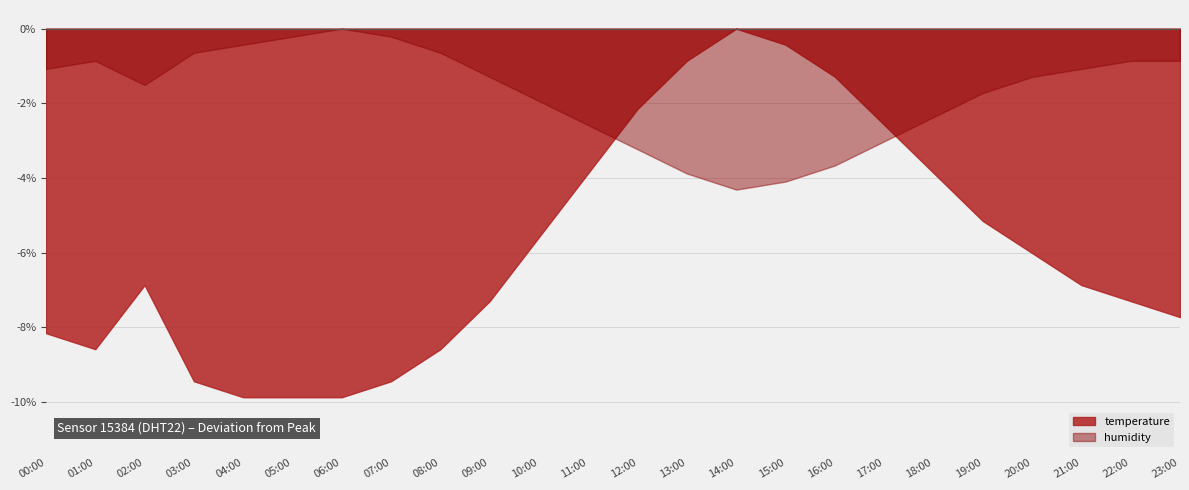

At which label is temperature closest to 22?

10:00